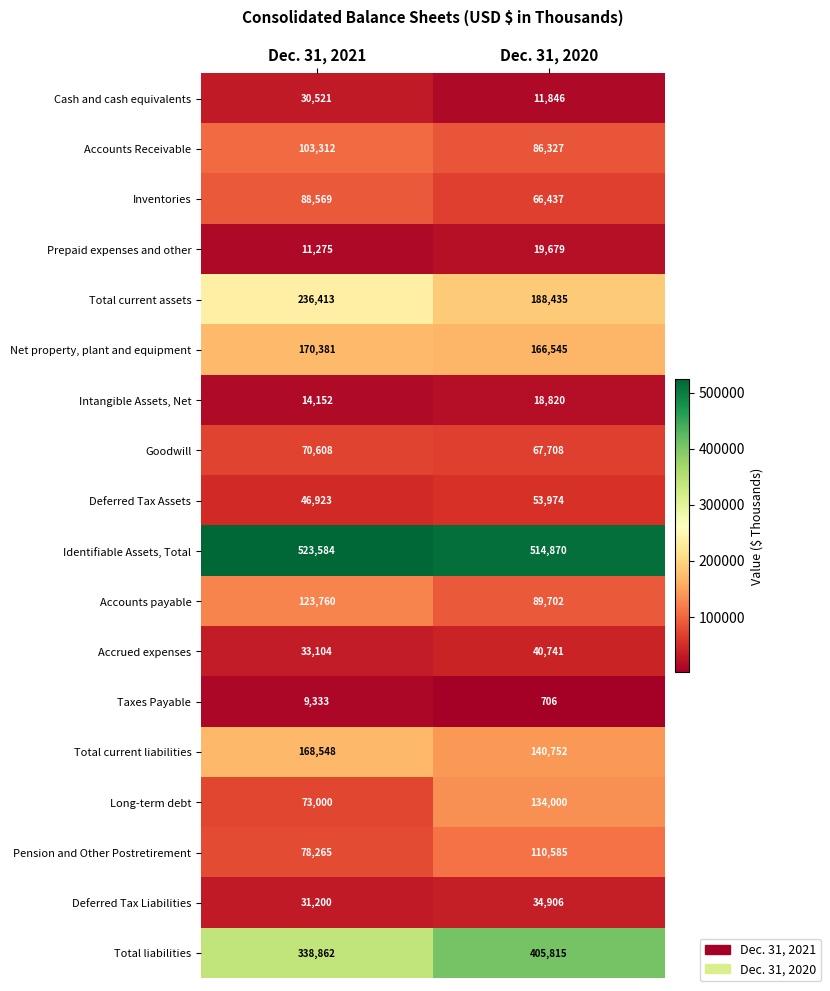

What is the average value of the Net property, plant and equipment series?

168463